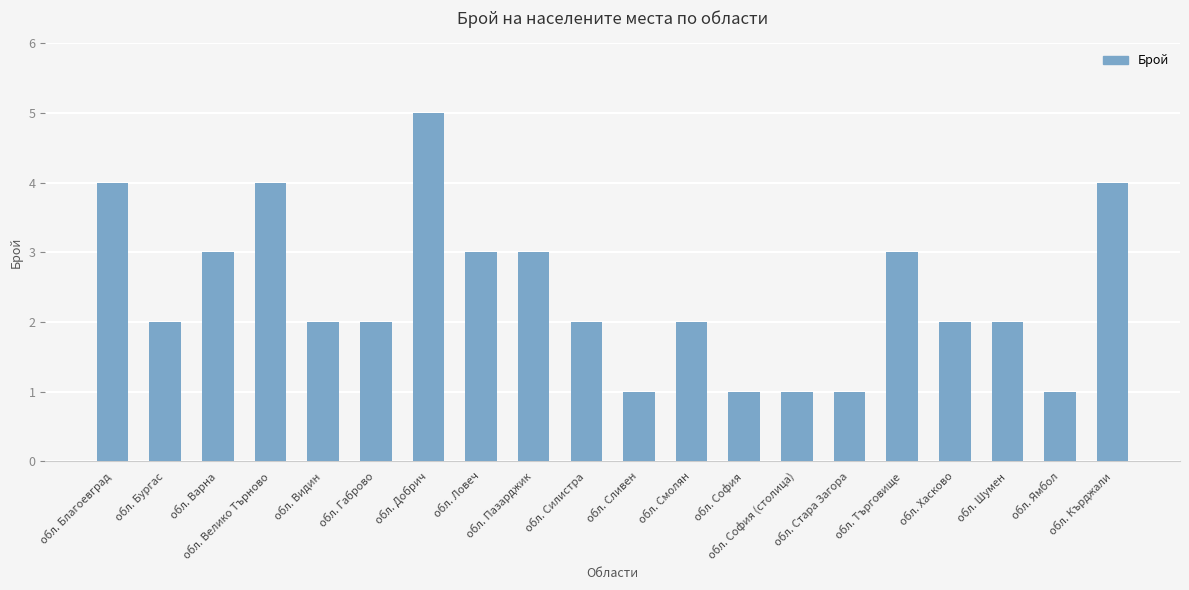

Is it true that the value at обл. Сливен is 1?

True